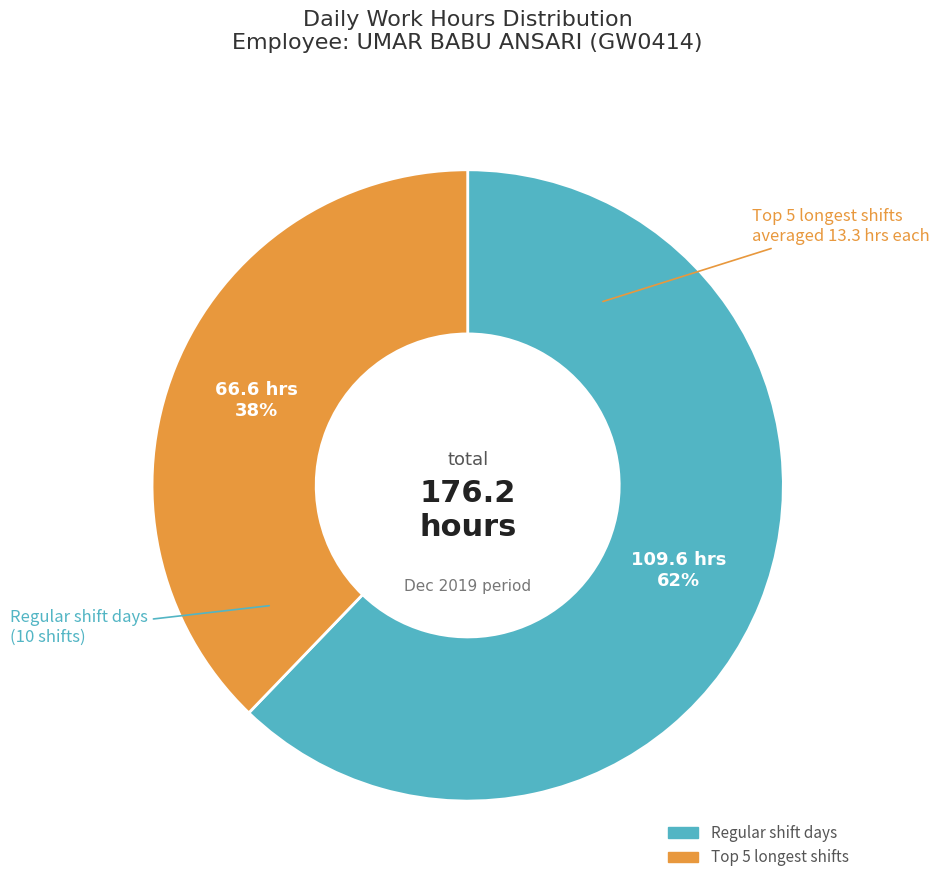

To the nearest percent, what is the average slice percentage?

50%